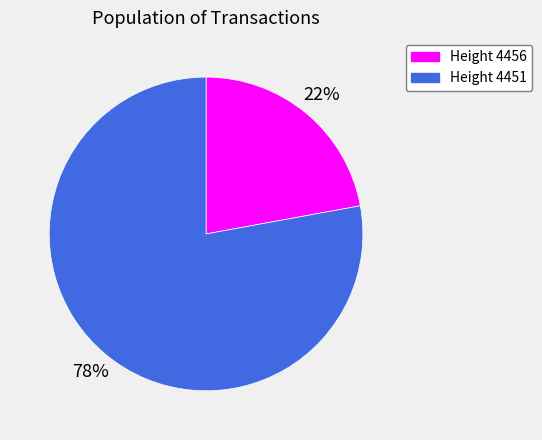

Which has a higher value, Height 4456 or Height 4451?

Height 4451